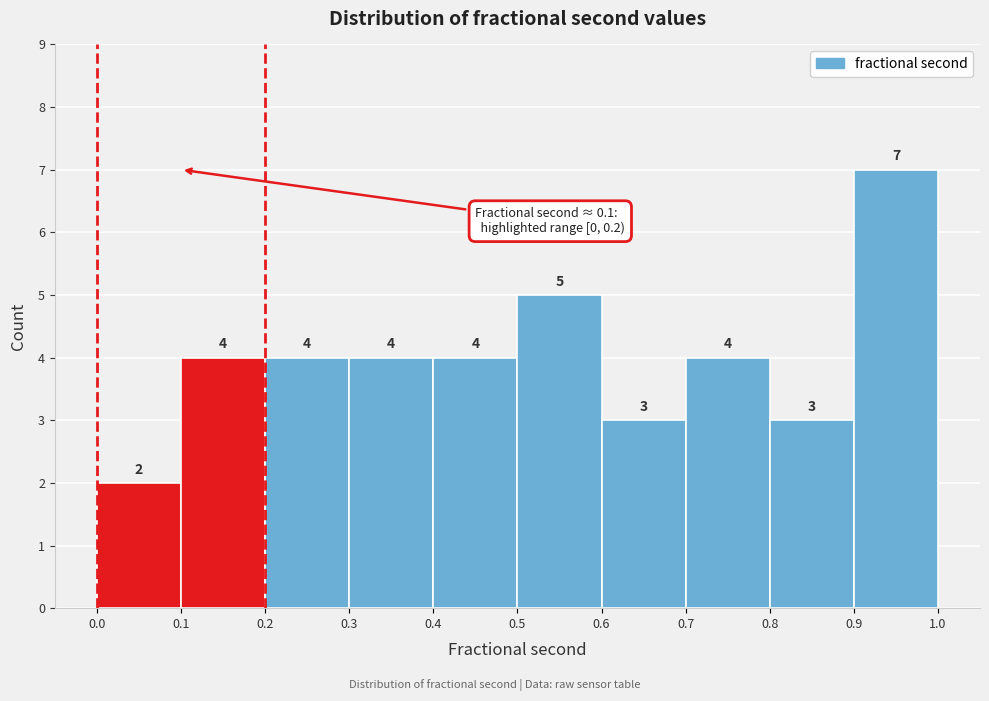

Over which range of the x-axis is the bar tallest?

0.9 to 1.0